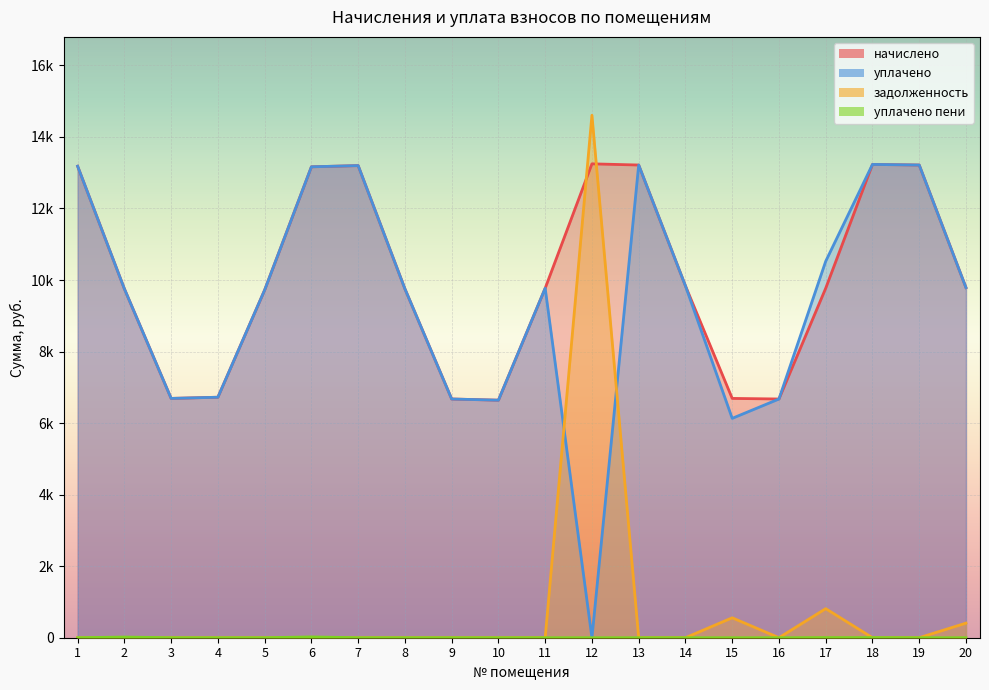

Which series has the largest range (max minus min)?

задолженность